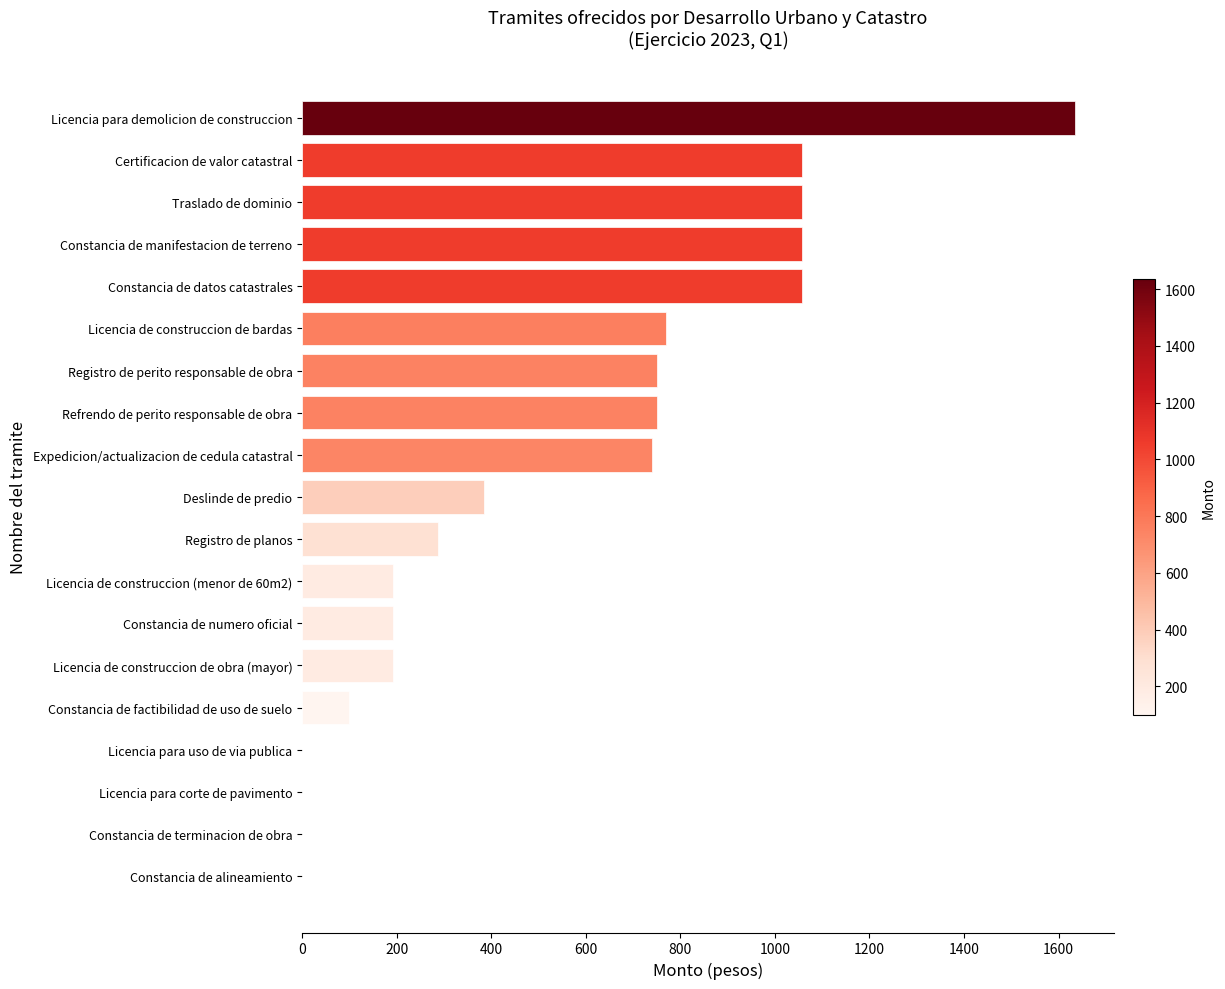

Approximately how many times larger is the value at Registro de planos compared to Refrendo de perito responsable de obra?

0.4